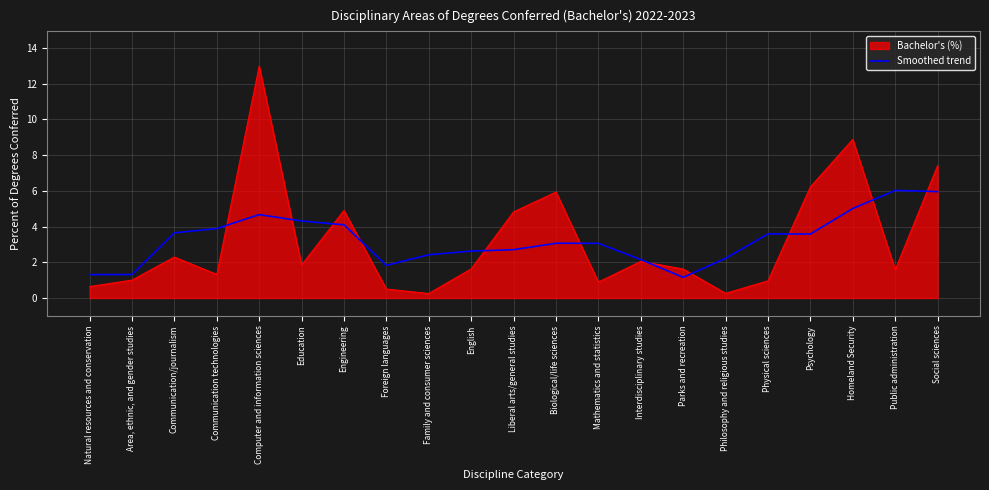

Rank the series by their maximum value, from lowest to highest.

Smoothed trend, Bachelor's (%)